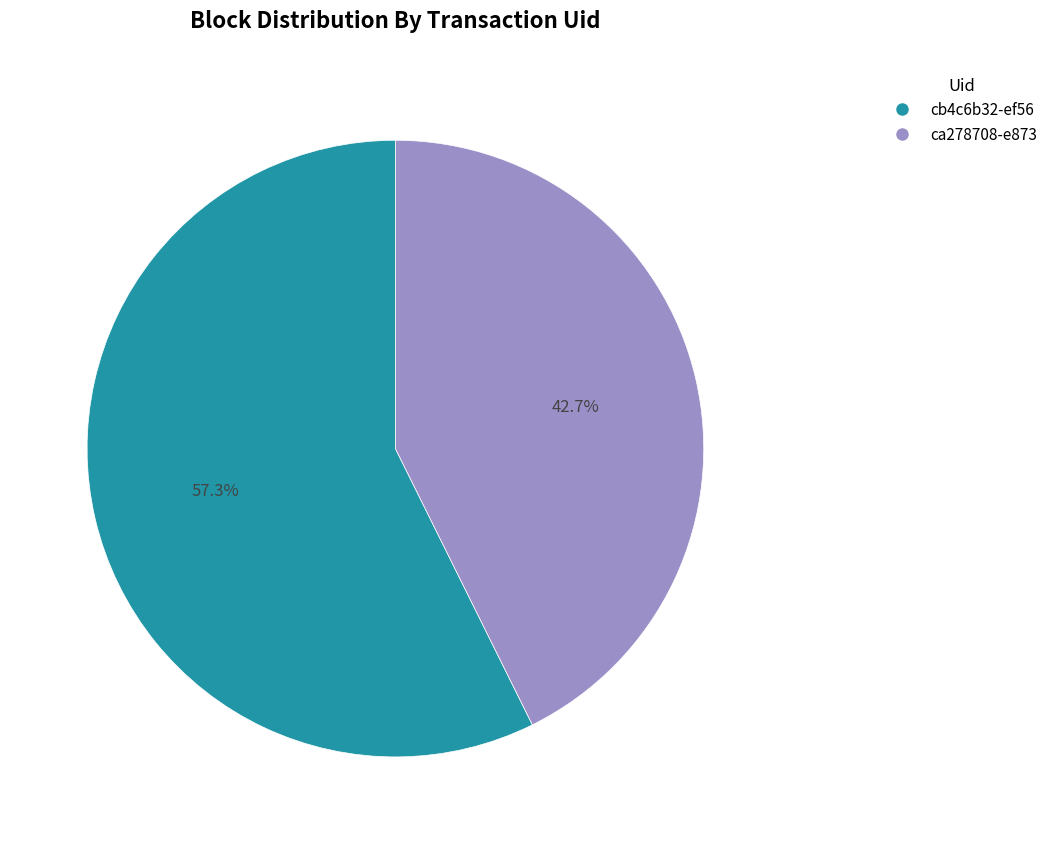

Which category has the smallest portion of the pie?

ca278708-e873